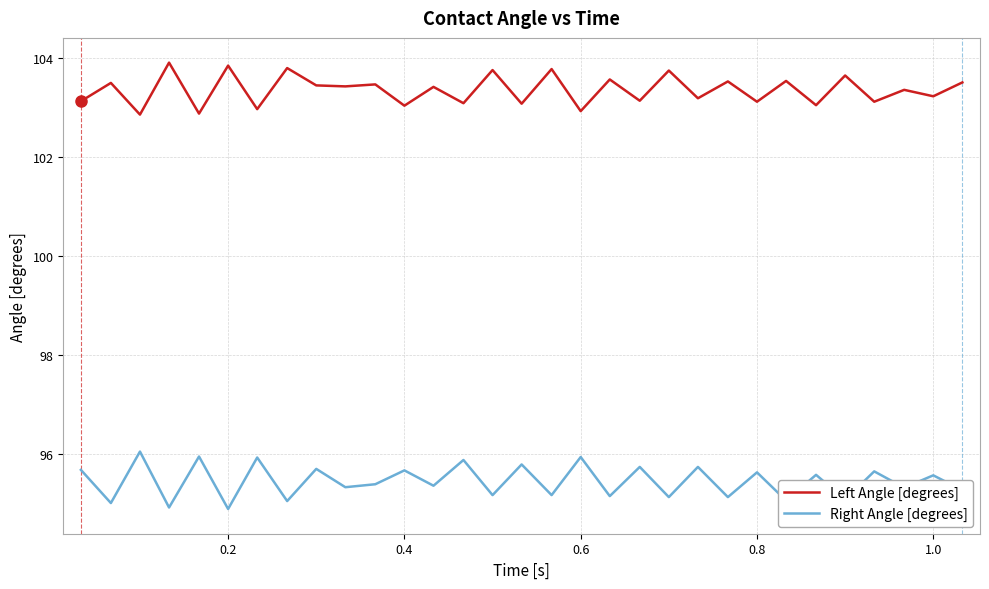

List the series in order of their overall mean, highest first.

Left Angle [degrees], Right Angle [degrees]